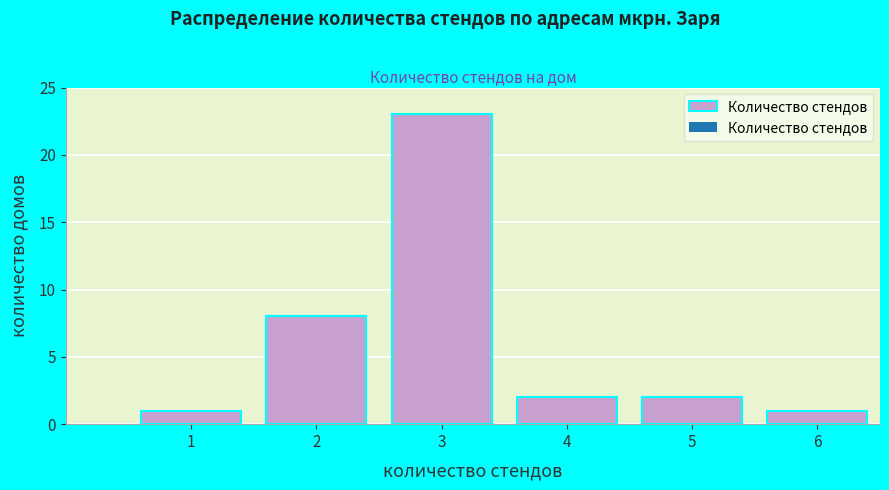

Reading left to right, what are all the values shown in this chart?

1=1	2=8	3=23	4=2	5=2	6=1